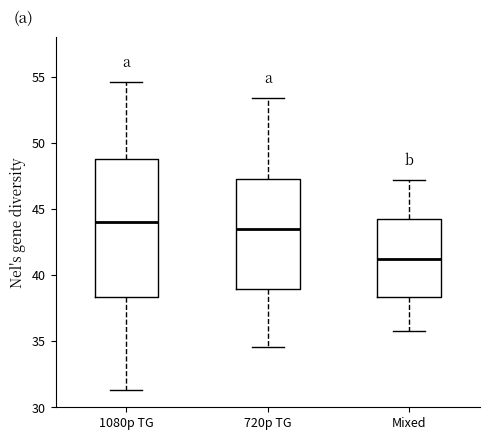

Reading left to right, read every box against the y-axis: the position of its median line, the range the box covers, and the ends of its whiskers. The values are not printed on the chart, so give them approximately, as read against the axis.

1080p TG: median 44.0, box 38.5 to 49.0, whiskers 31.5 to 54.5
720p TG: median 43.5, box 39.0 to 47.0, whiskers 34.5 to 53.5
Mixed: median 41.0, box 38.5 to 44.0, whiskers 36.0 to 47.0